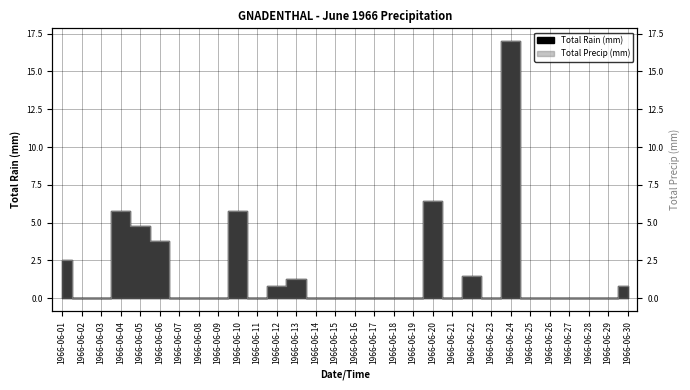

What are all the series names shown in the legend?

Total Rain (mm), Total Precip (mm)